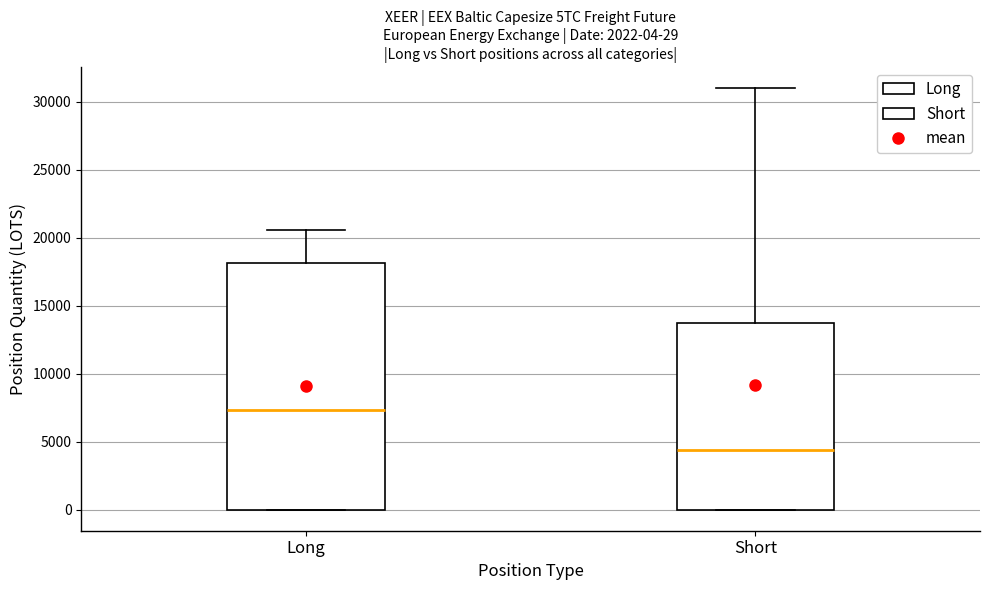

Which box's median line is the highest?

Long